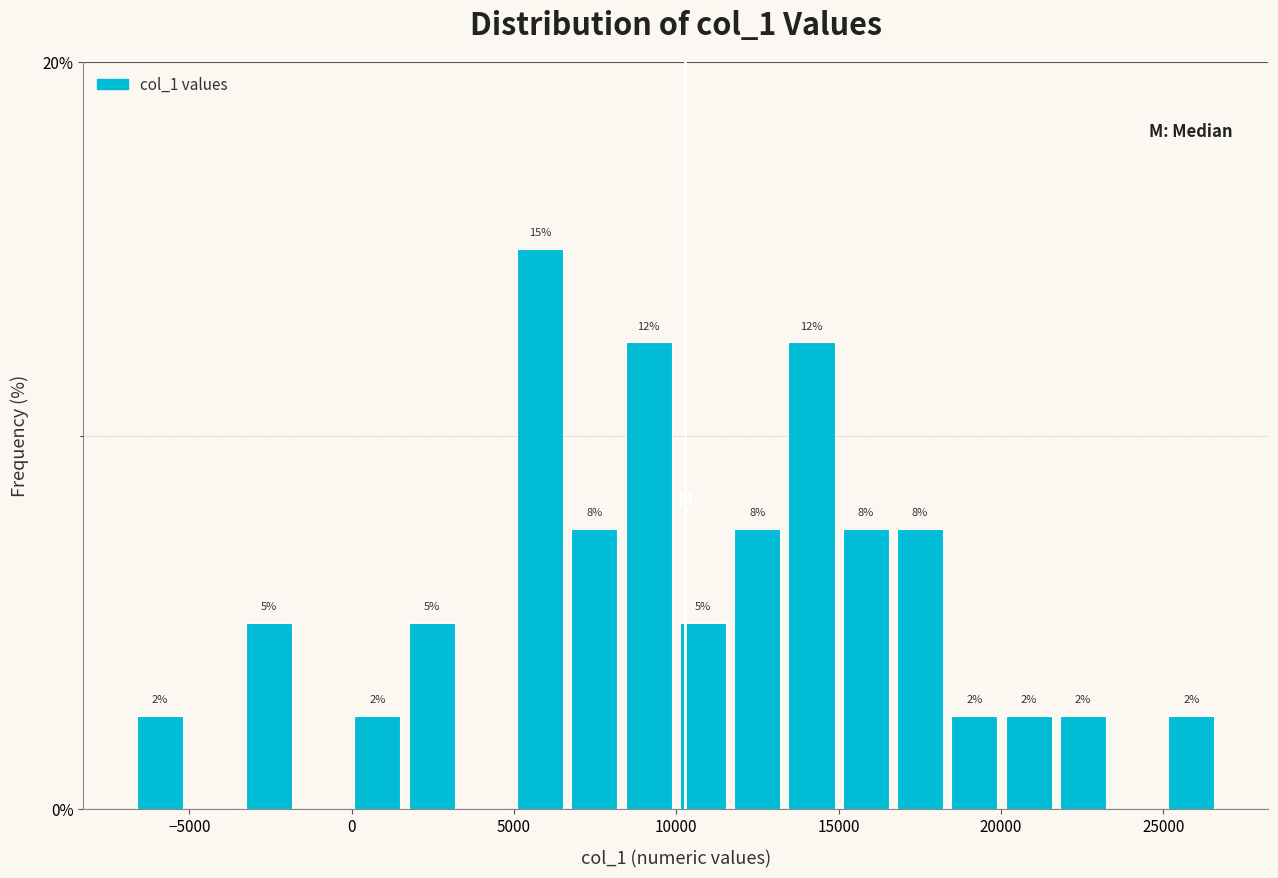

Around what value on the x-axis is the tallest bar? Give the approximate position of its centre, as read against the axis.

6000